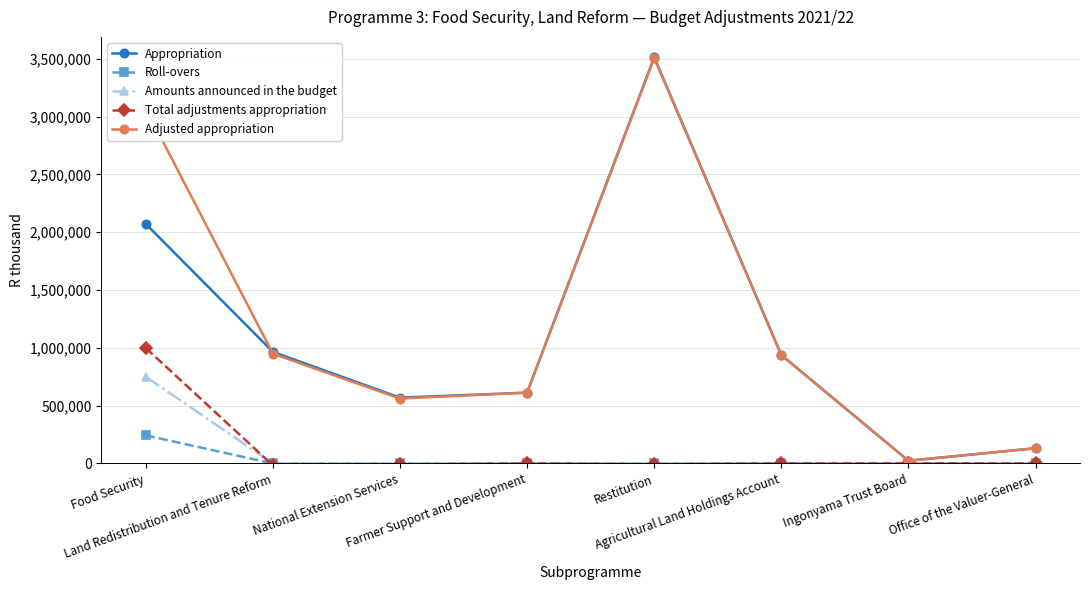

At how many categories does at least one series exceed 409106?

6